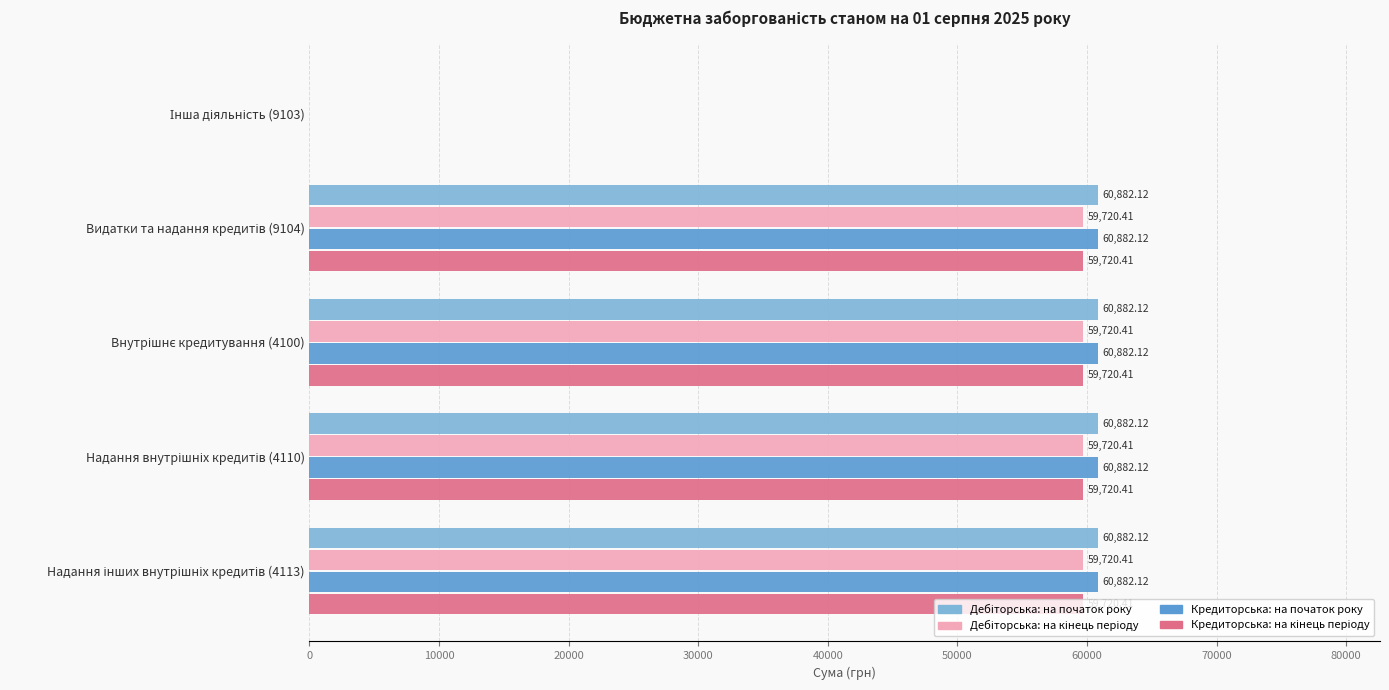

Count the number of categories in the chart.

5